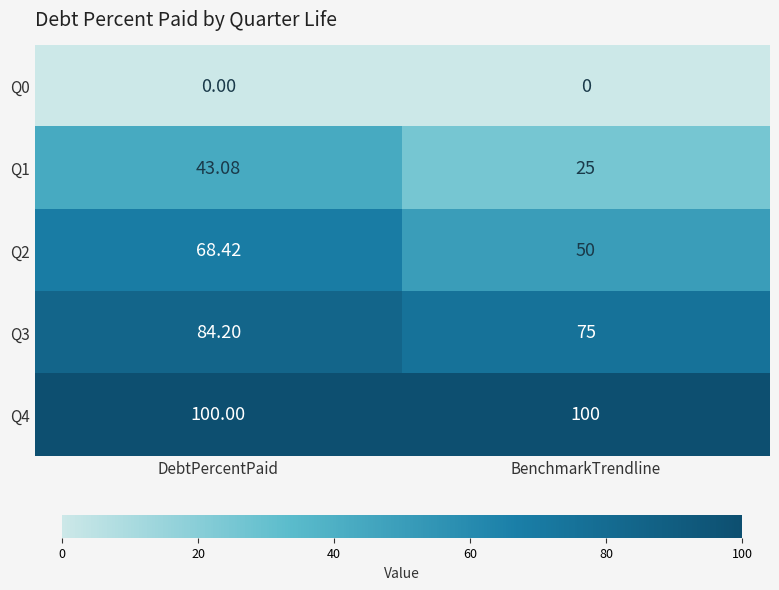

Where does the Q2 series first go above 68?

DebtPercentPaid